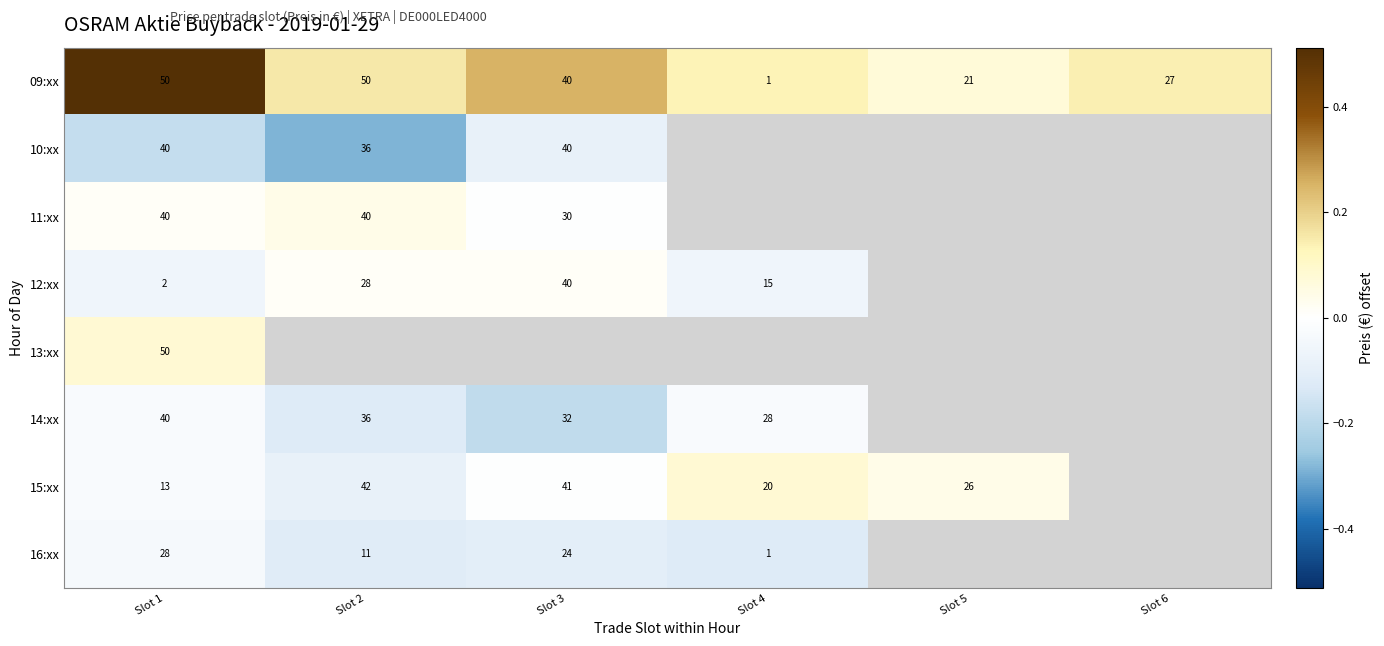

Is the value of 12:xx at Slot 3 greater than the value of 14:xx at Slot 4?

Yes